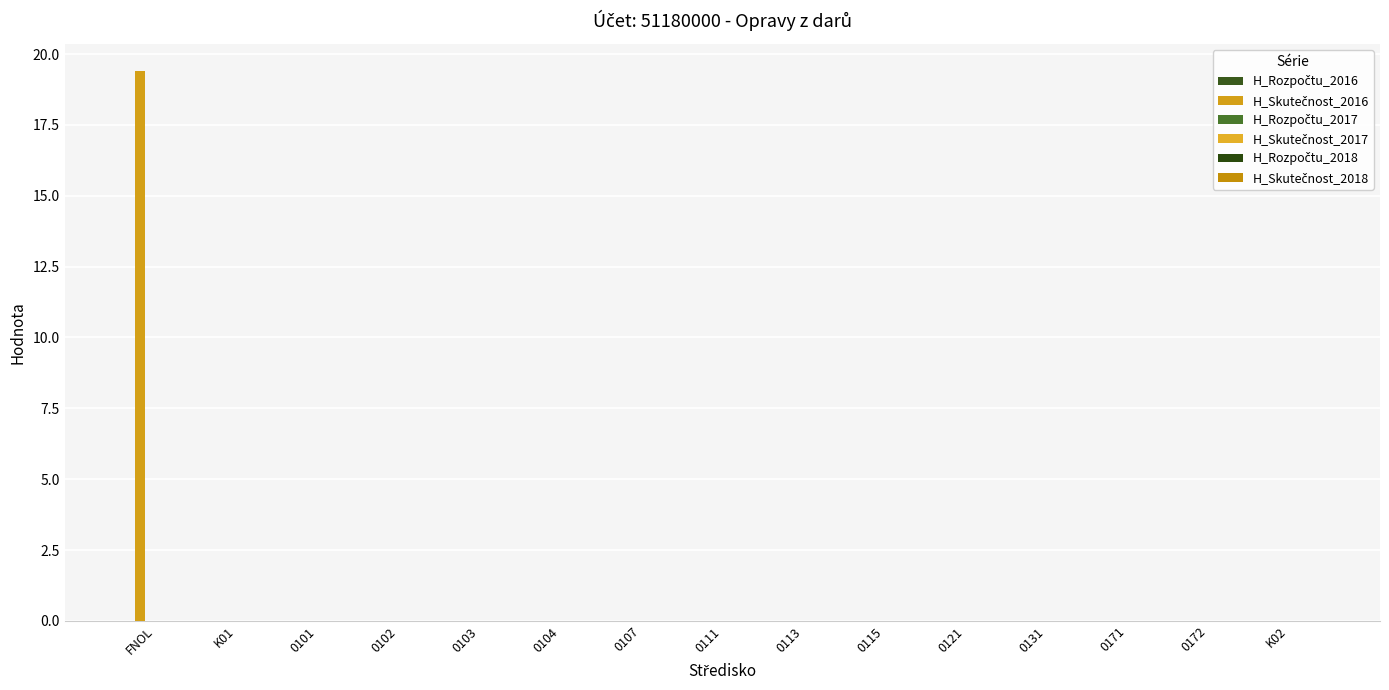

What position from the left is 0104?

6